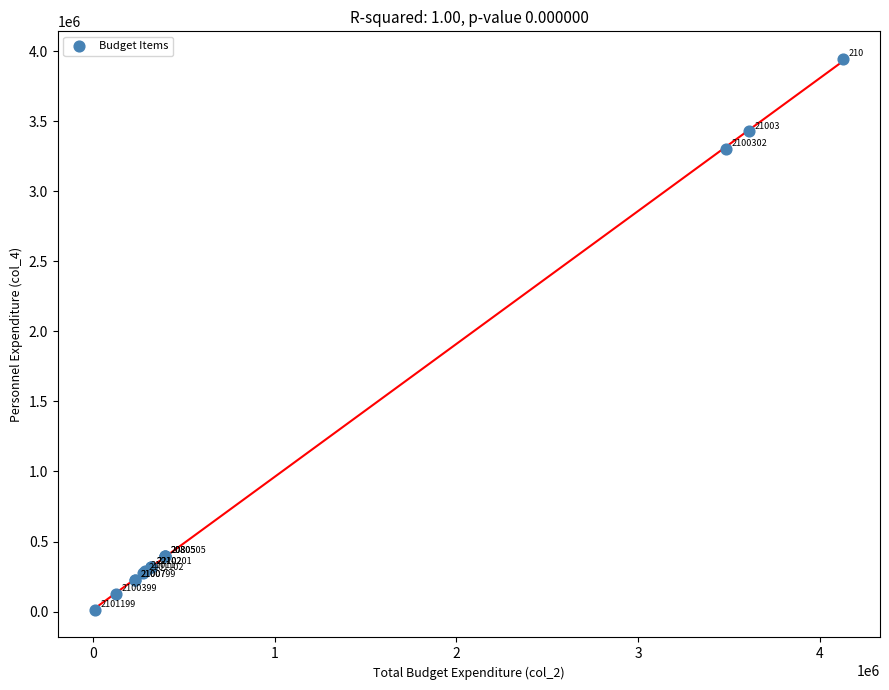

What Y value in the scatter plot is closest to 1978076?

3301431.4